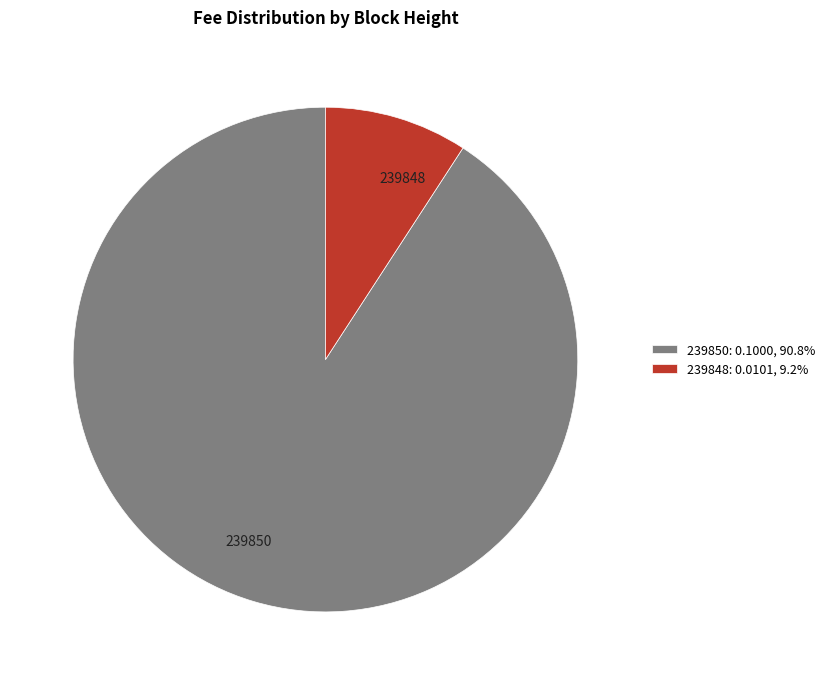

Rank the categories by value from lowest to highest.

239848, 239850